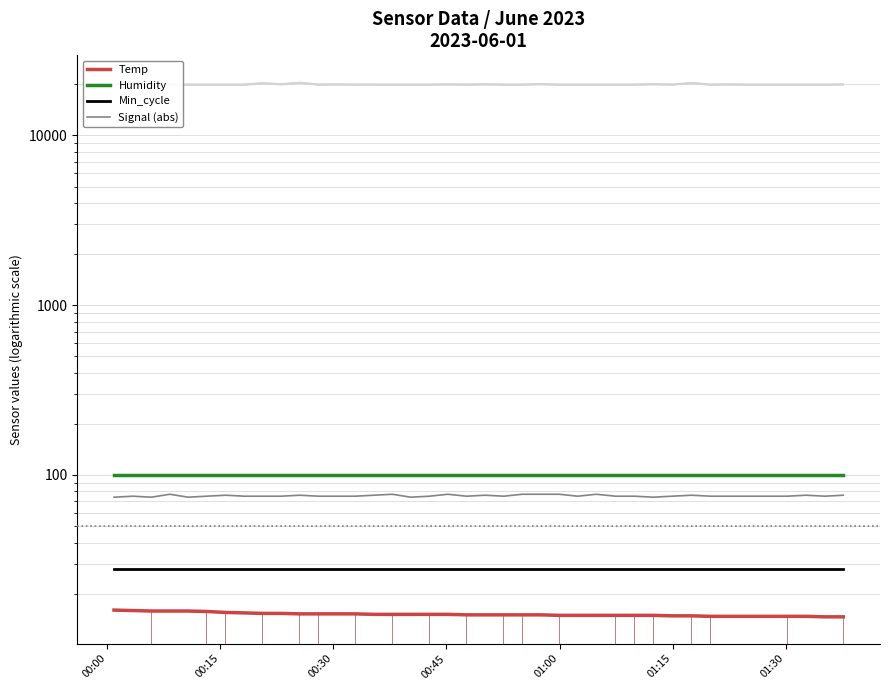

Is the value of Signal (abs) at 39 greater than the value of Temp bars at 9?

Yes